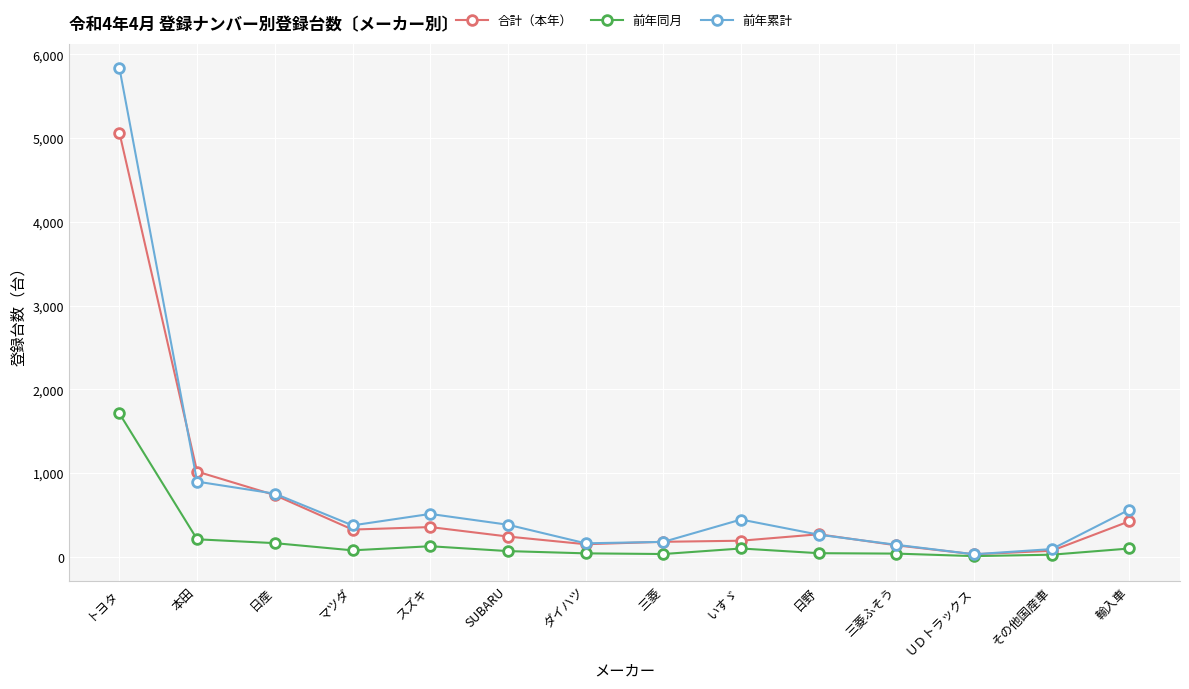

Rank the series at スズキ from lowest to highest value.

前年同月, 合計（本年）, 前年累計